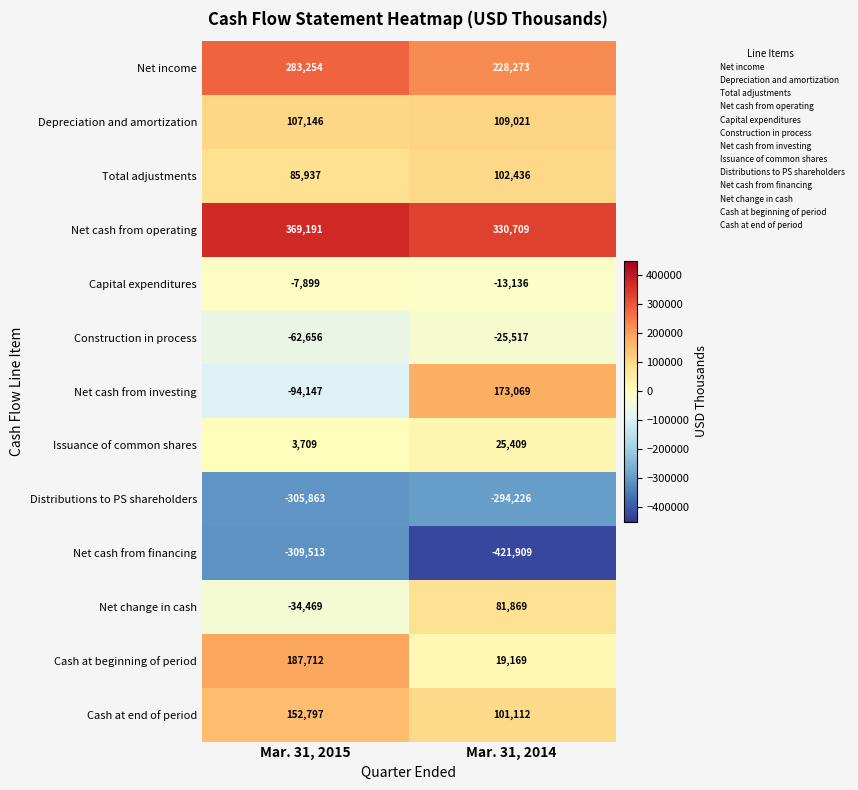

What is the total value across all series at Mar. 31, 2014?

416279